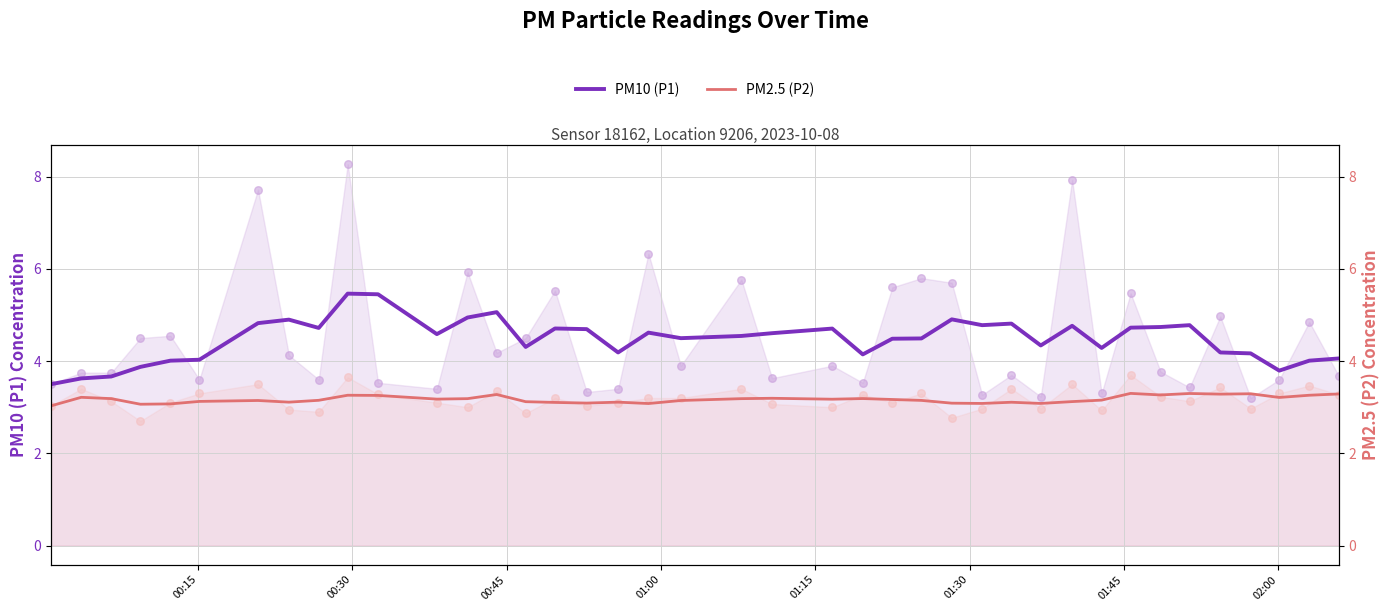

At how many categories does at least one series exceed 3?

40